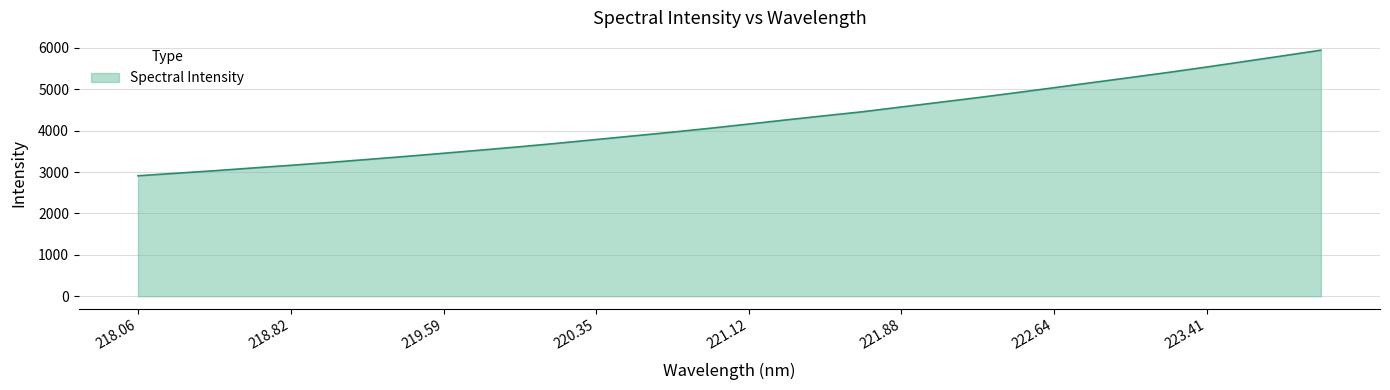

What is the difference between the maximum and minimum values?

3034.4